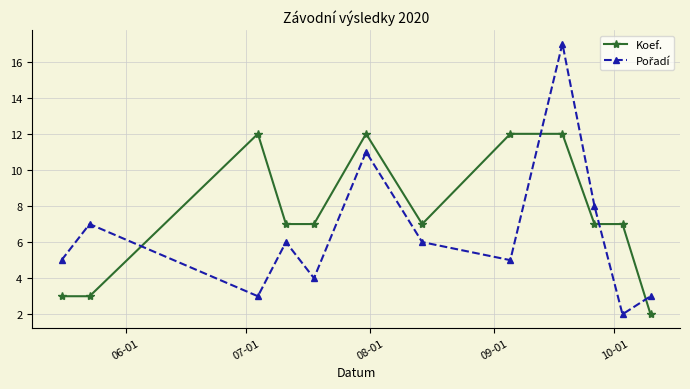

Which series has the largest total across all categories?

Koef.